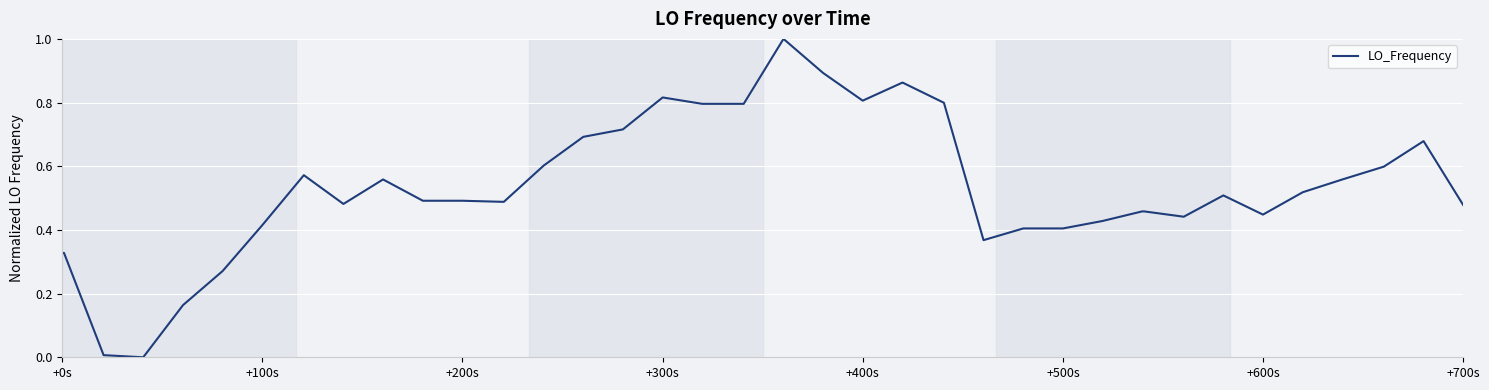

What is the difference between the maximum and minimum values?

1.0